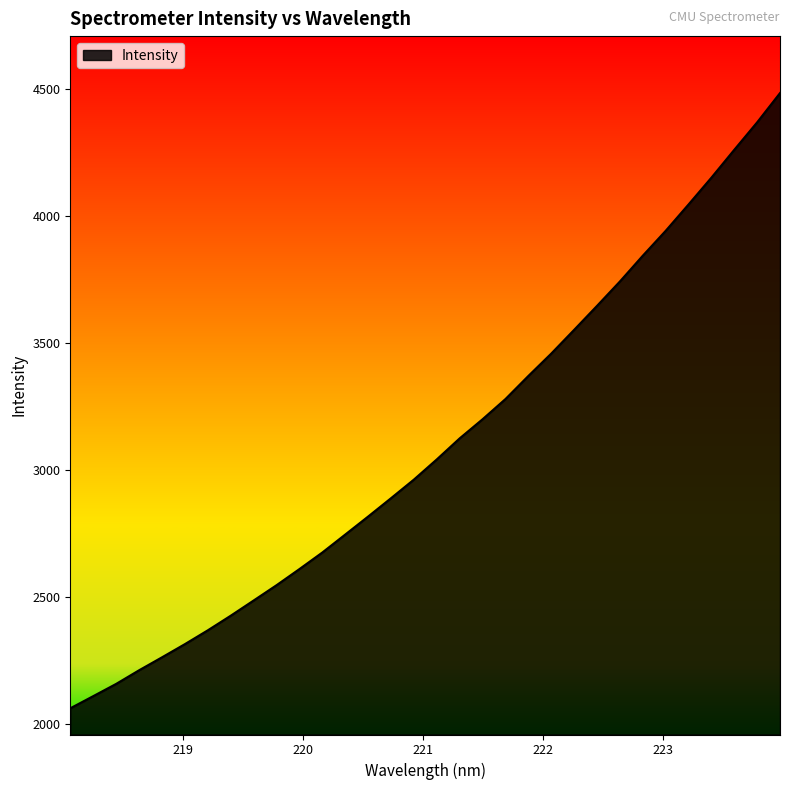

What is the smallest value displayed?

2063.1